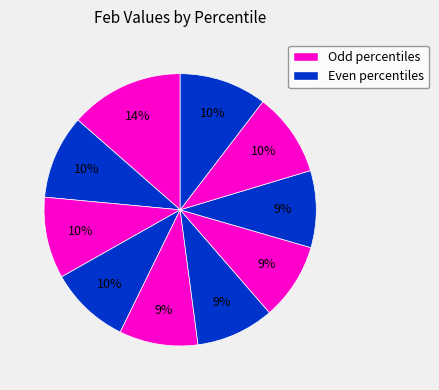

How many slices are in this pie chart?

10